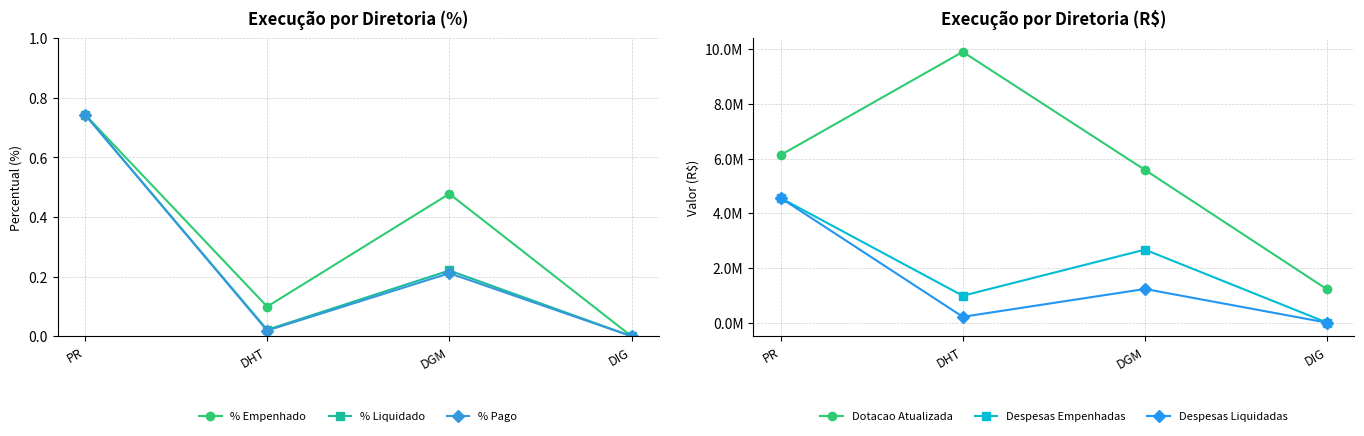

Between PR and DIG, which series saw the biggest shift?

Dotacao Atualizada